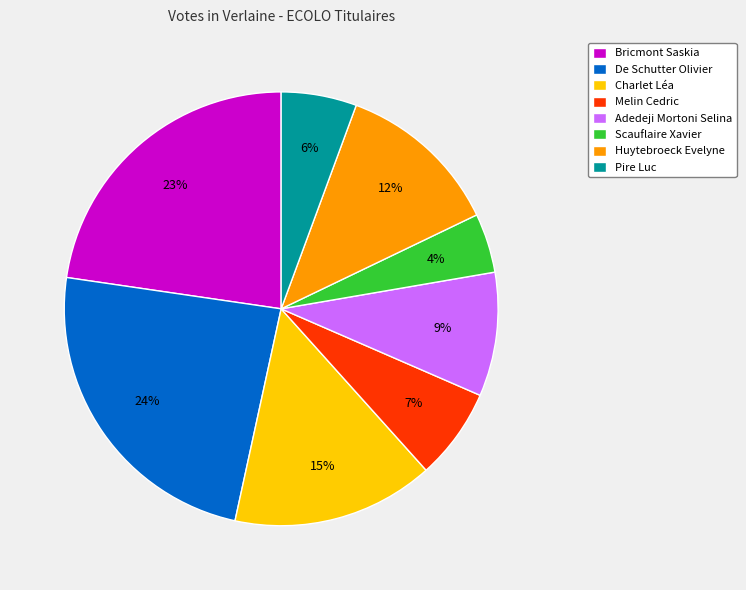

Is there a majority slice in this chart?

No